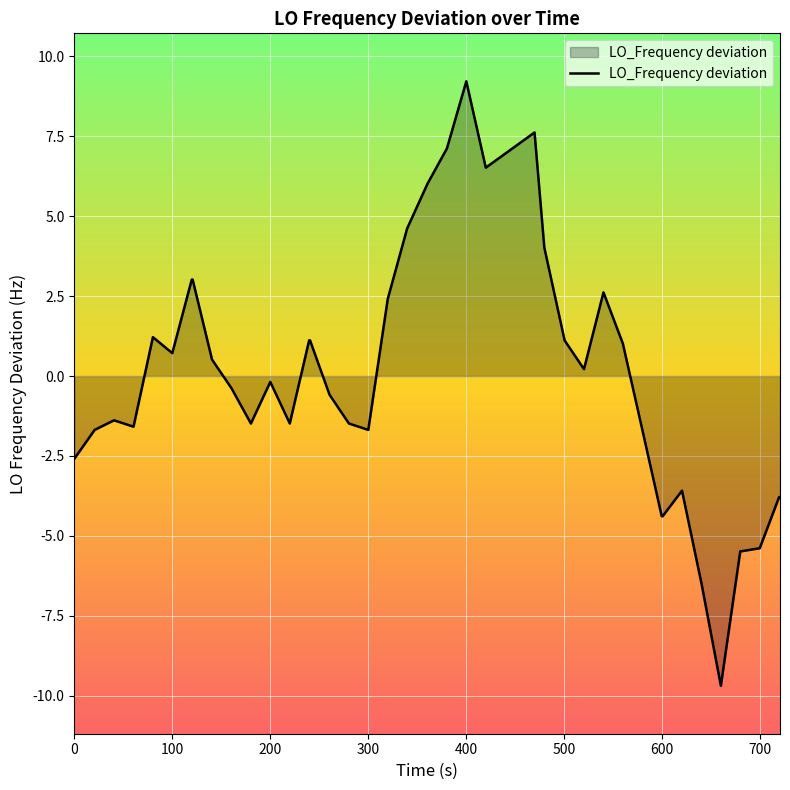

What is the greatest value displayed?

9.2